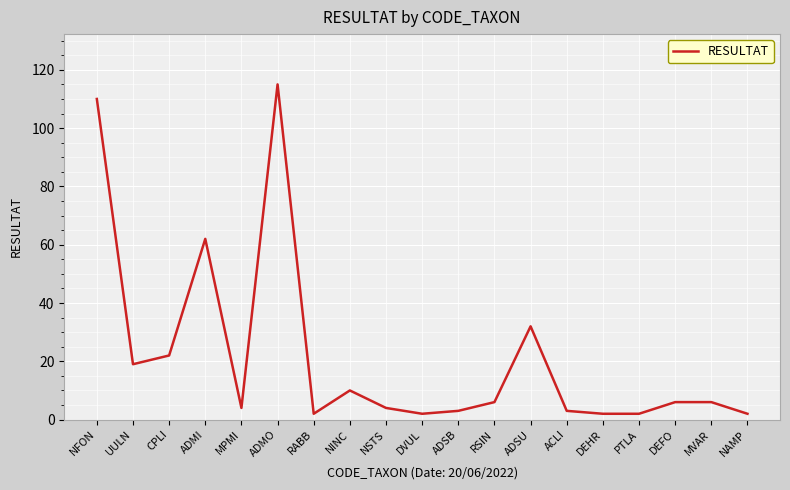

What is the maximum value shown in the chart?

115